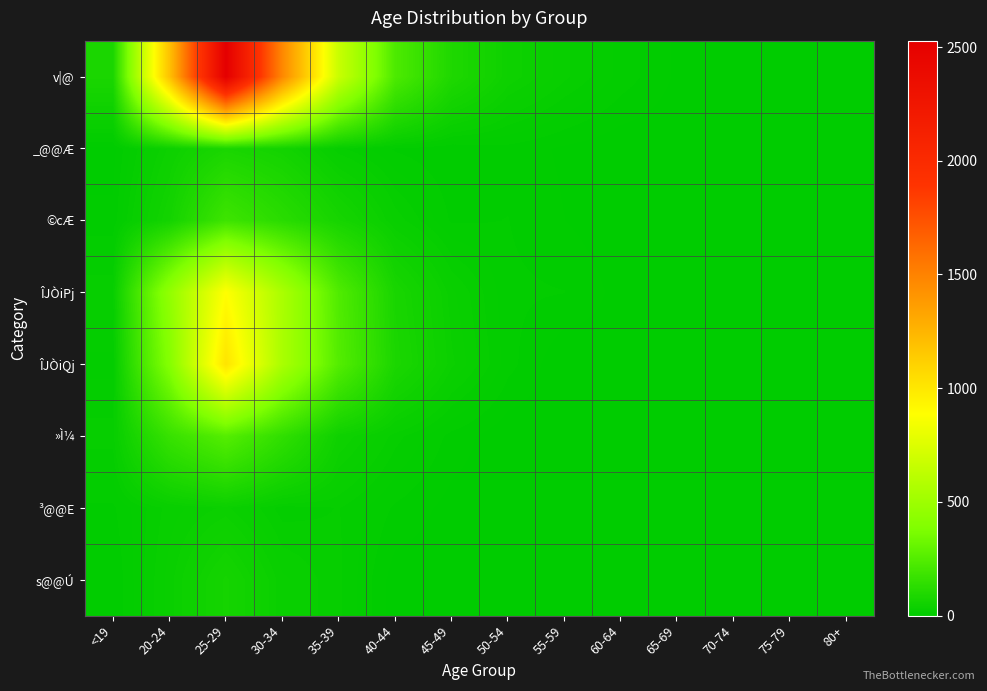

Which series changed the most between 45-49 and 50-54?

v|@